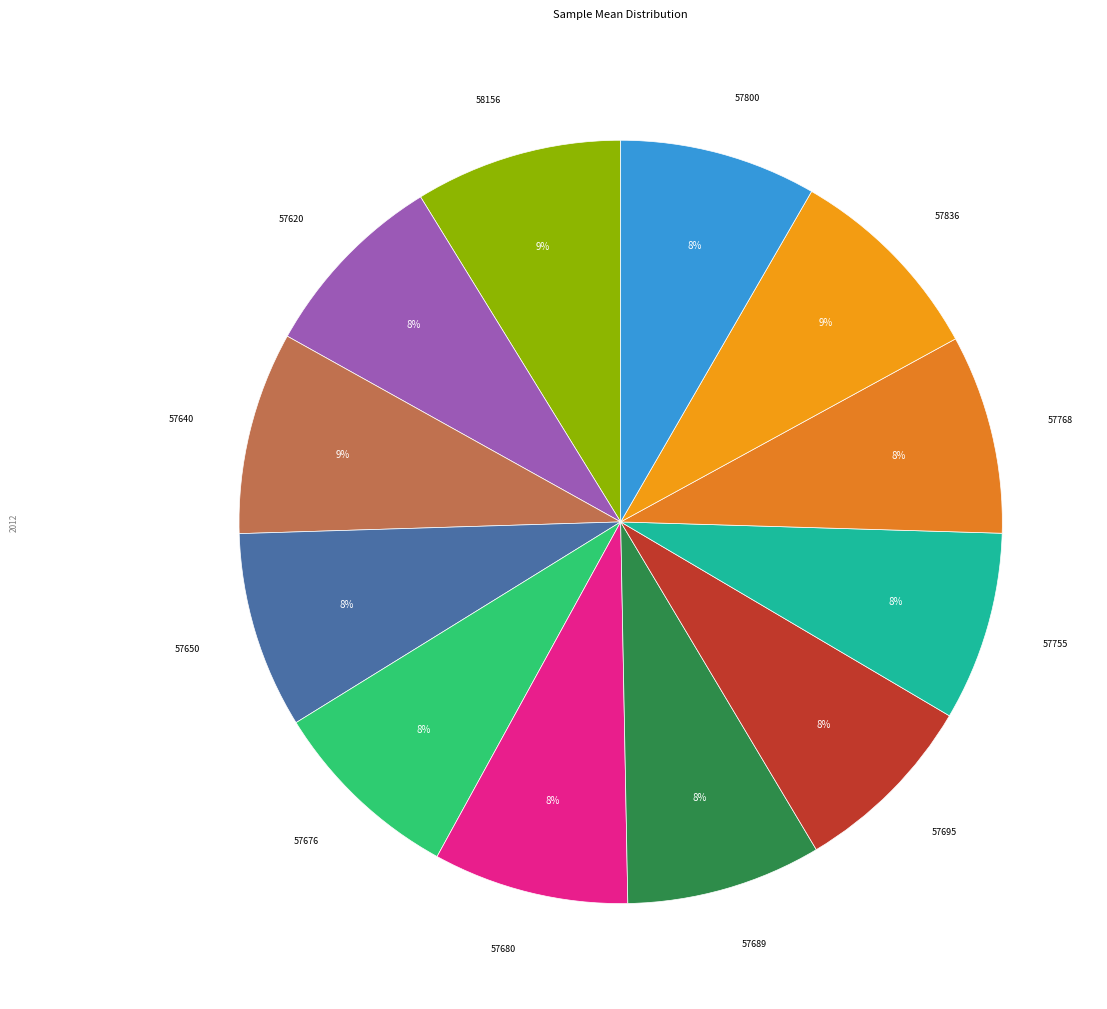

Is 57768 the majority of the pie?

No